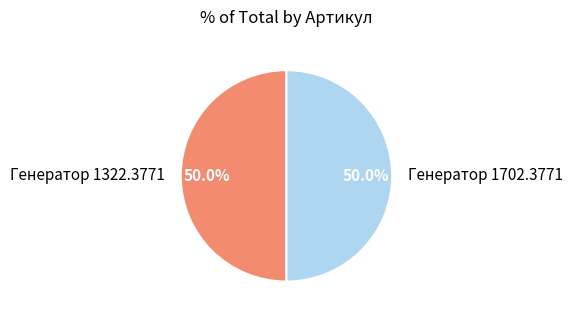

How many slices are in this pie chart?

2